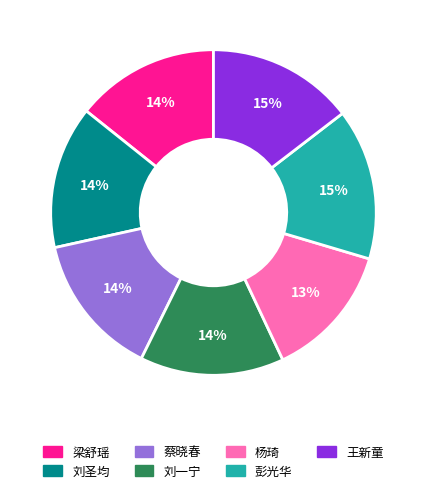

To the nearest percent, what portion does 刘圣均 represent?

14%